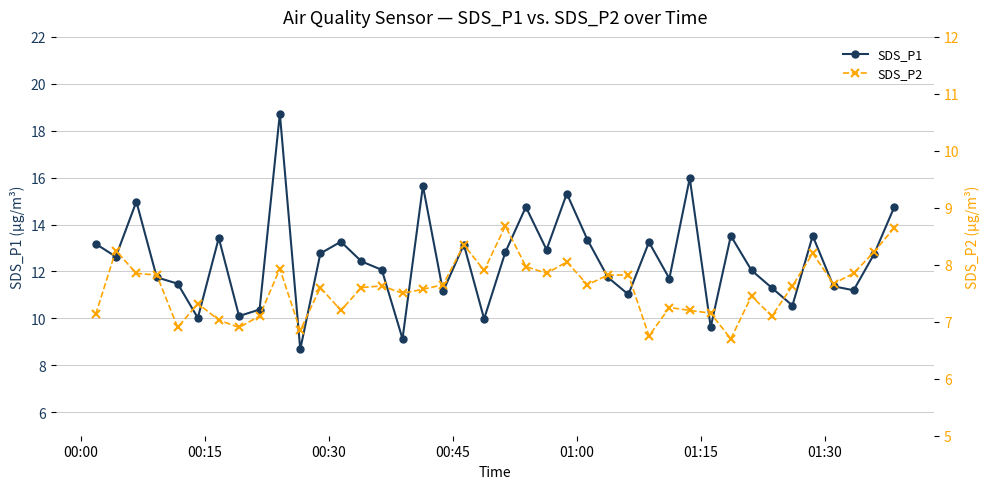

True or false: SDS_P1 has more than 2 interior local peaks.

True